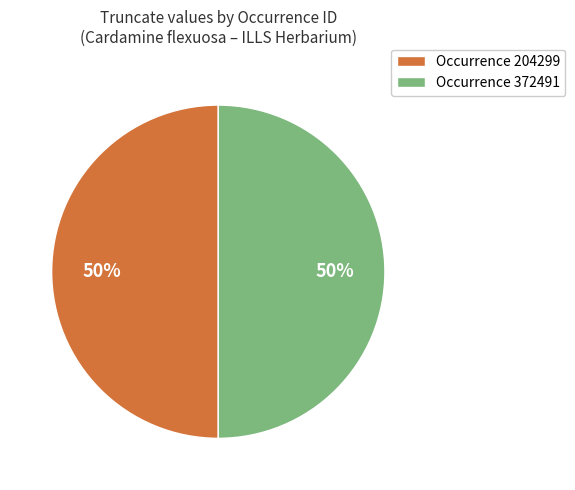

True or false: Occurrence 204299 accounts for 50% of the total.

True